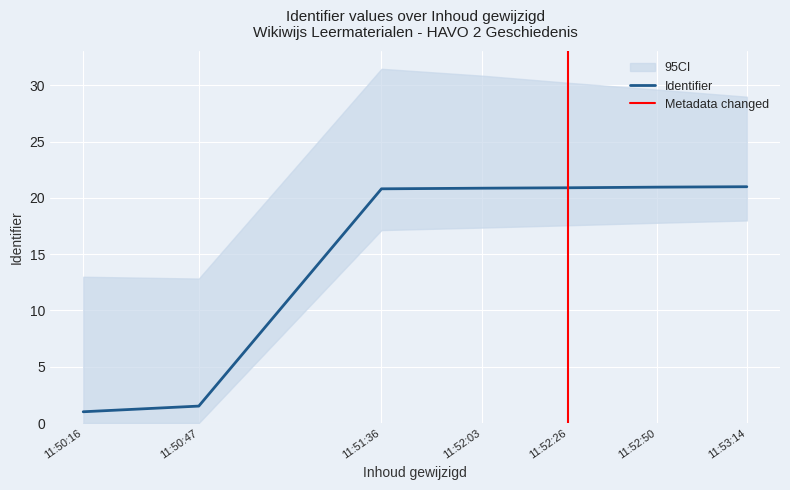

The value of Identifier at 11:52:03 is 5.0. True or false?

False